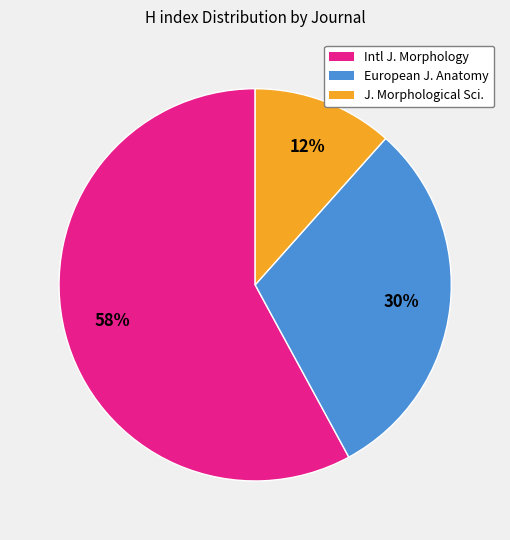

To the nearest percent, what is the average slice percentage?

33%